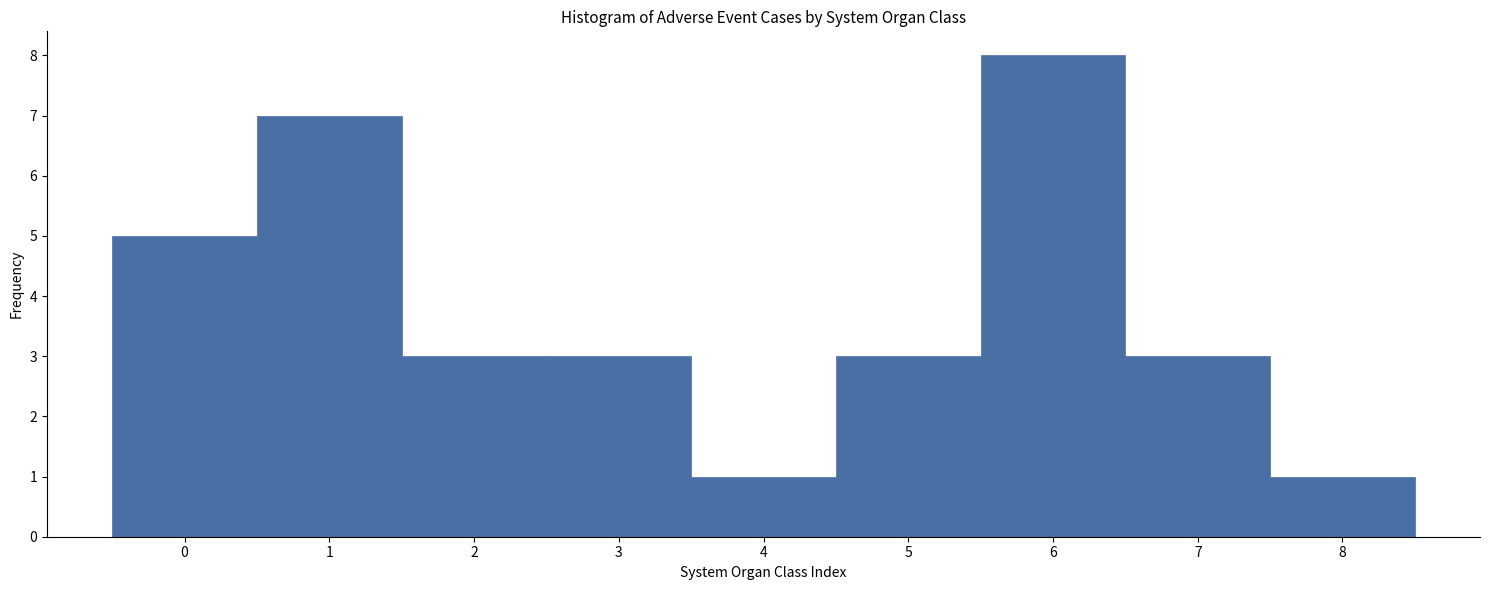

What is the height of the bar covering 7.5 to 8.5 on the x-axis? The values are not printed on the chart, so give them approximately, as read against the axis.

1